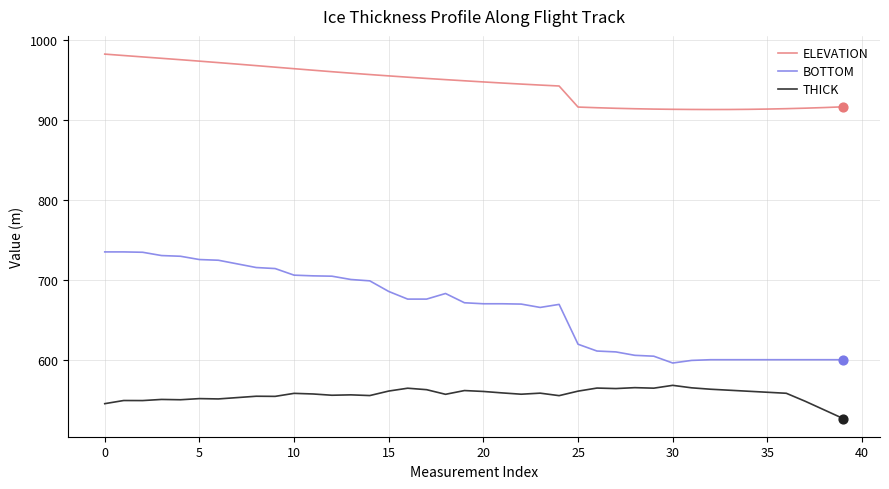

Which series has the largest total across all categories?

ELEVATION